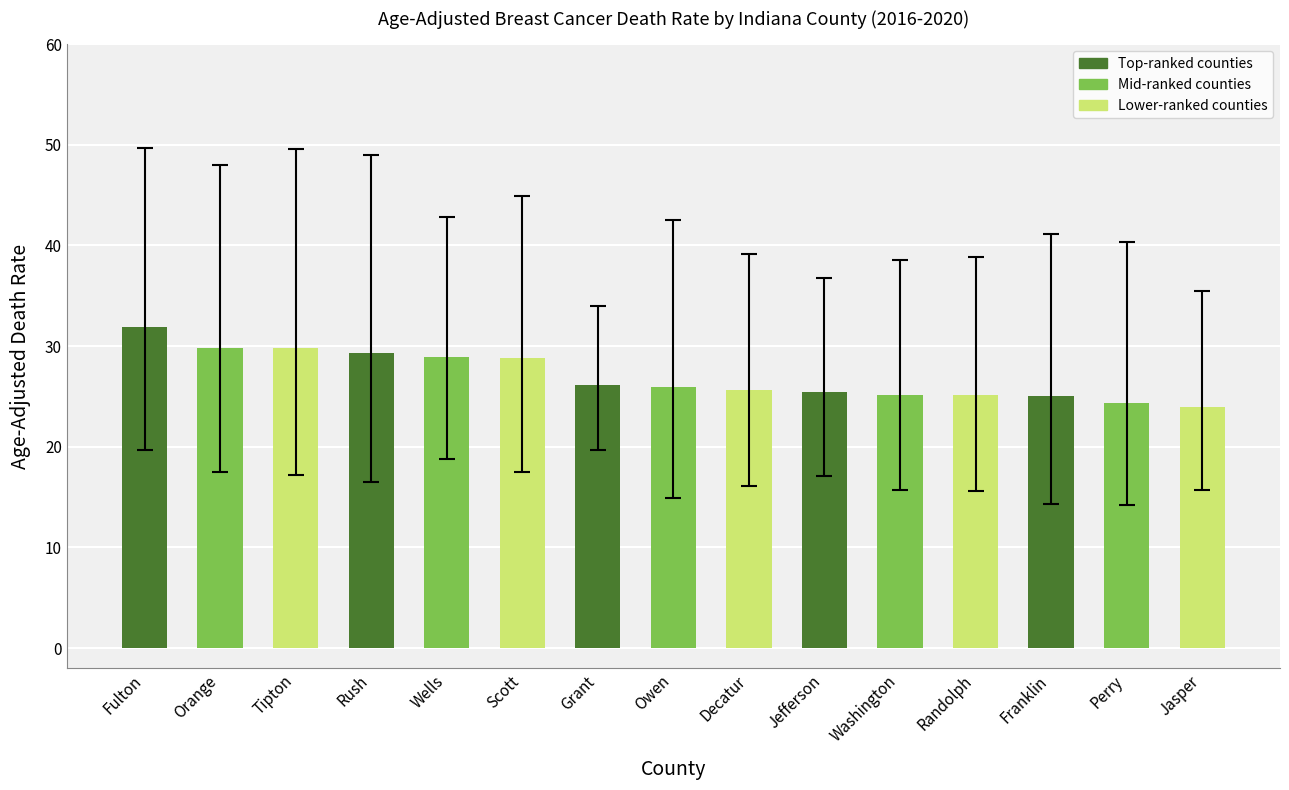

What is the change in value from Rush to Jasper?

-5.3